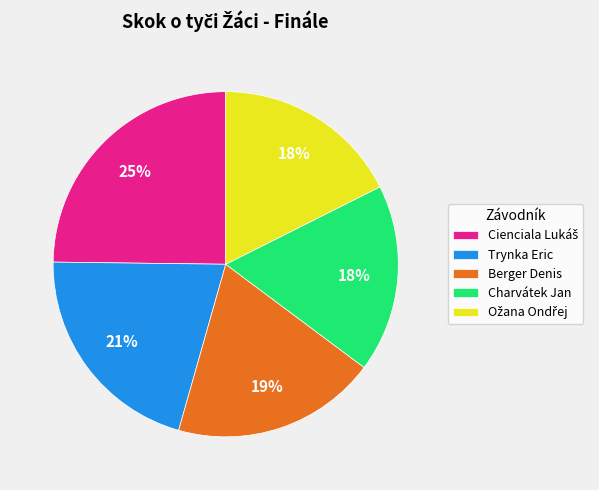

Between Trynka Eric and Charvátek Jan, which is larger?

Trynka Eric